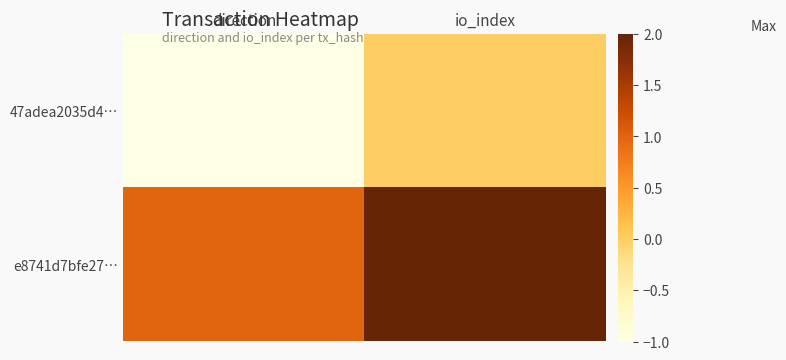

Reading left to right, extract all data points from this chart.

47adea2035d4…: direction=-1	io_index=0
e8741d7bfe27…: direction=1	io_index=2